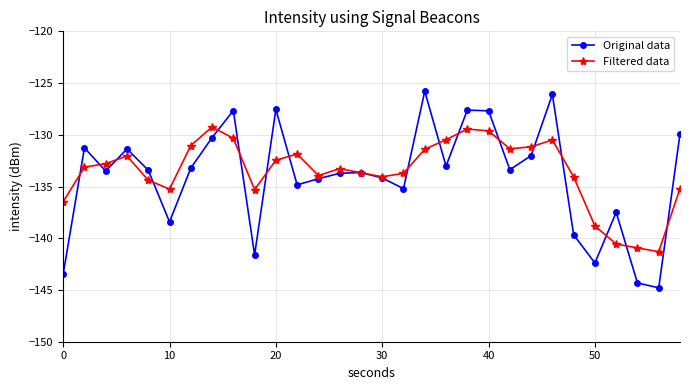

True or false: Original data has more than 2 interior local peaks.

True